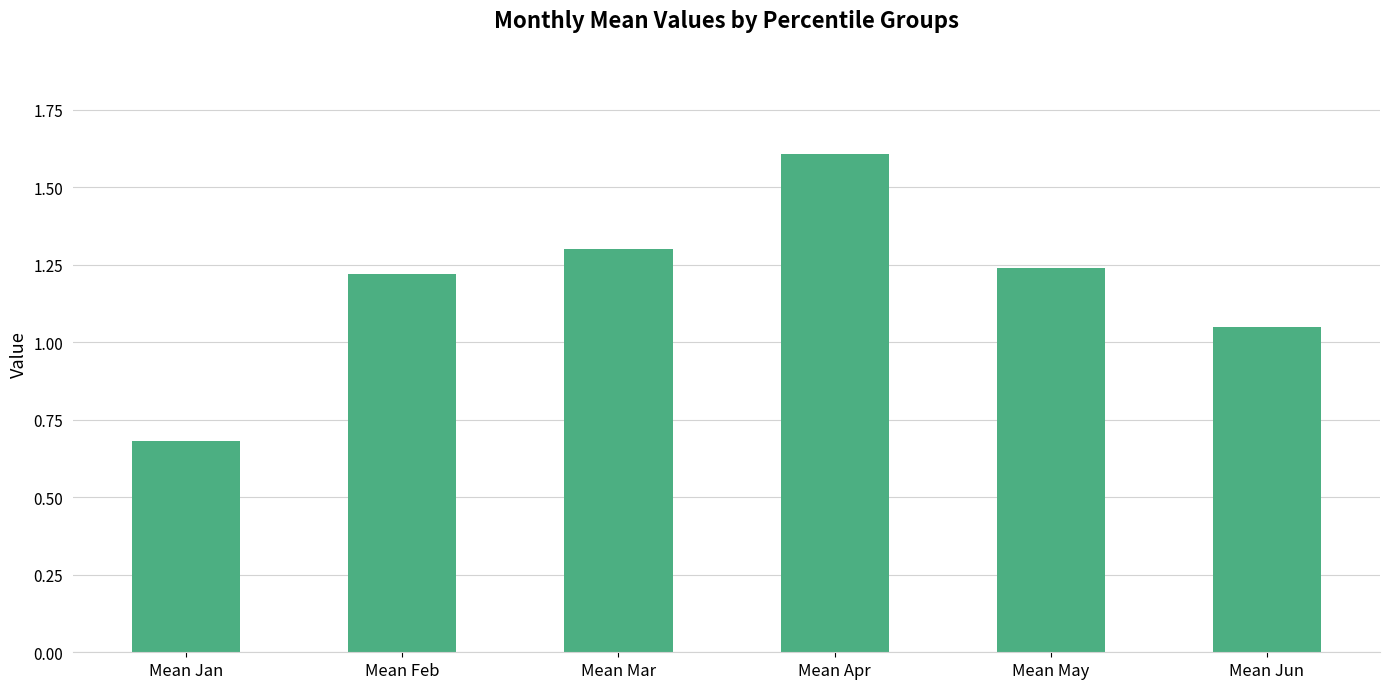

What is the minimum value shown in the chart?

0.7